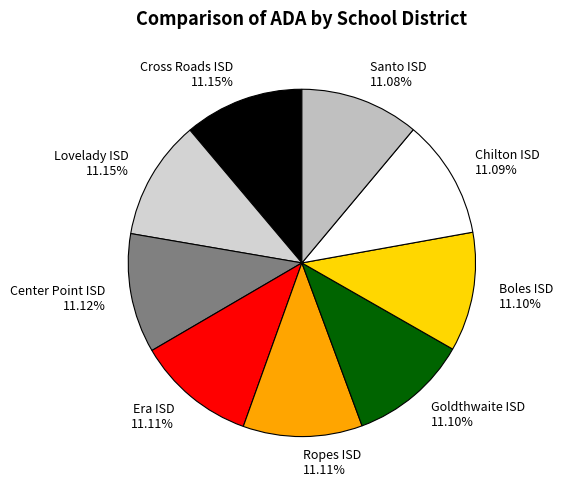

To the nearest percent, what portion does Ropes ISD represent?

11%